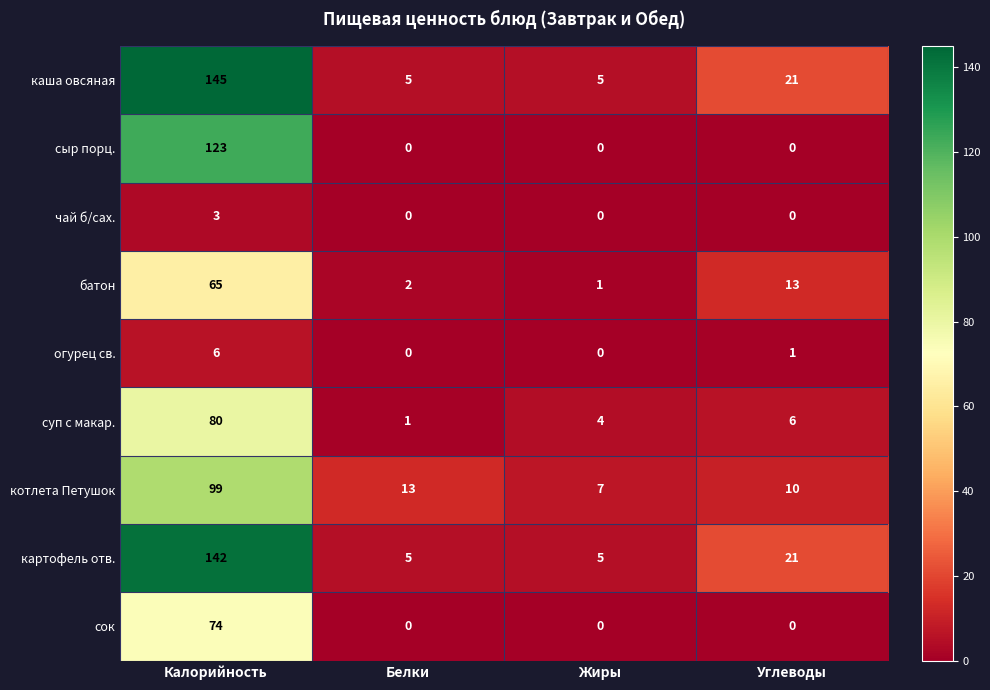

What is the sum of all котлета Петушок values?

129